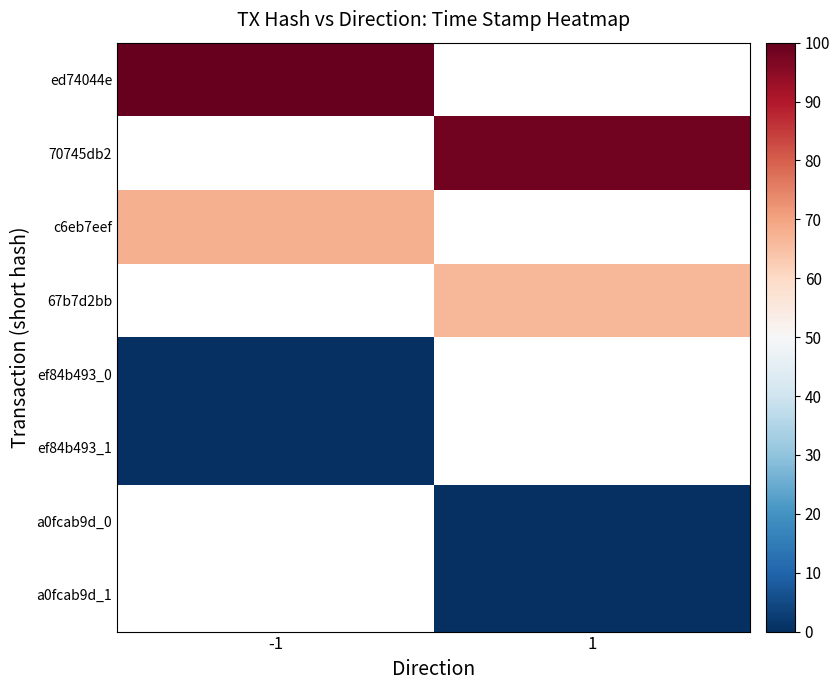

What is the lowest value of the c6eb7eef series?

67.7